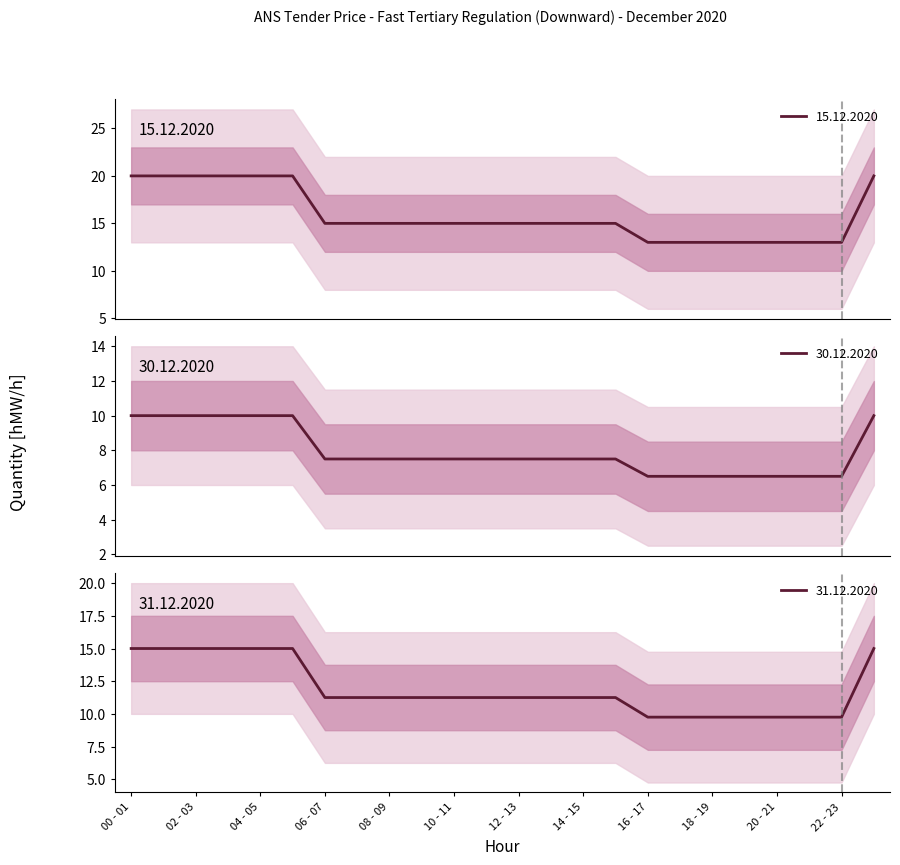

Is it true that 31.12.2020 equals 9.8 at 16 - 17?

True